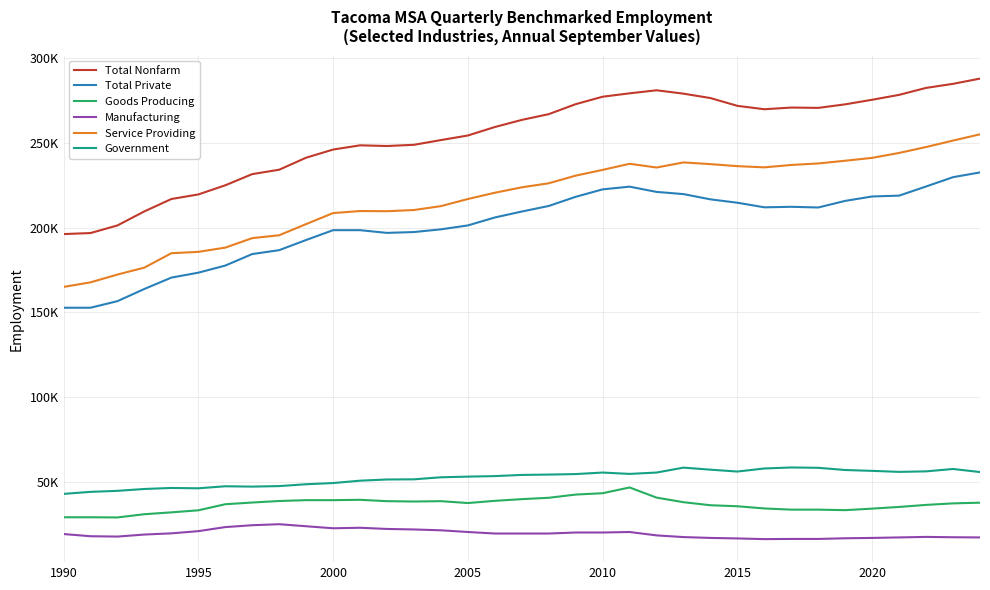

Reading right to left, extract all data points from this chart.

Total Nonfarm: 288100	285000	282600	278500	275600	272900	270800	271000	270000	272000	276600	279200	281200	279400	277400	273000	267100	263700	259500	254500	251800	249000	248300	248700	246200	241400	234300	231700	225100	219700	217000	209700	201400	196900	196300
Total Private: 232700	229900	224400	219000	218500	215900	212000	212400	212100	214800	216800	219900	221200	224300	222700	218300	212900	209600	206100	201400	199100	197500	197000	198600	198600	192800	186800	184500	177700	173500	170600	163900	156700	152800	152800
Goods Producing: 37700	37300	36400	35200	34200	33300	33600	33600	34300	35600	36200	38000	40700	46700	43300	42500	40600	39800	38800	37500	38600	38400	38600	39400	39200	39200	38700	37800	36800	33200	32000	30900	29000	29100	29100
Manufacturing: 17200	17300	17500	17200	16900	16700	16300	16300	16200	16600	16900	17400	18400	20400	20100	20100	19500	19500	19500	20400	21400	21900	22200	22900	22600	23800	25000	24400	23300	20900	19600	18900	17700	17900	19200
Service Providing: 255200	251500	247700	244200	241300	239600	238000	237100	235700	236400	237600	238600	235600	237800	234200	230800	226300	223900	220700	217000	212800	210500	209800	209900	208700	202200	195600	193900	188300	185800	185000	176500	172400	167800	165100
Government: 55800	57600	56200	55900	56500	57000	58300	58500	57900	56100	57200	58400	55500	54700	55500	54600	54300	54100	53400	53100	52700	51500	51400	50700	49300	48600	47500	47200	47400	46200	46400	45800	44700	44100	42900